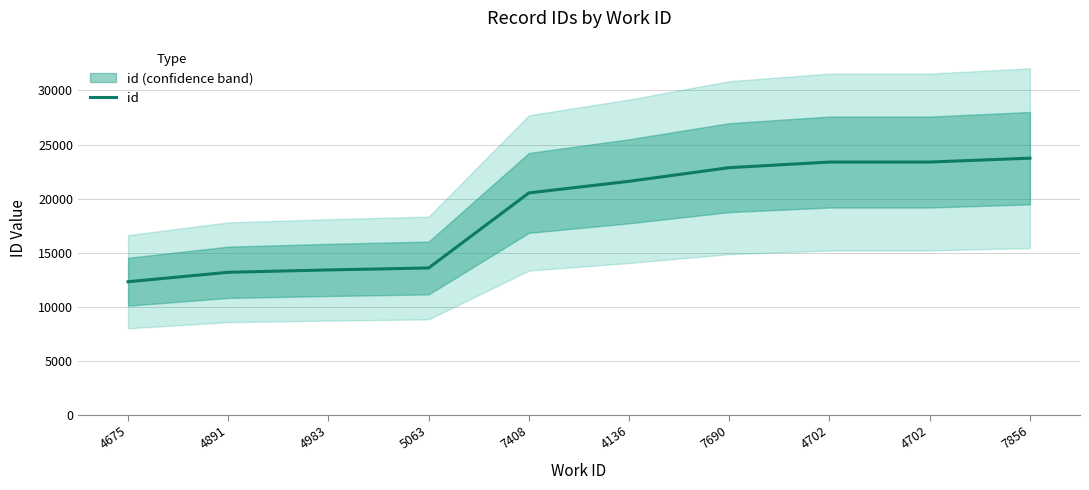

What is the ratio of the value at 4136 to the value at 4891?

1.6